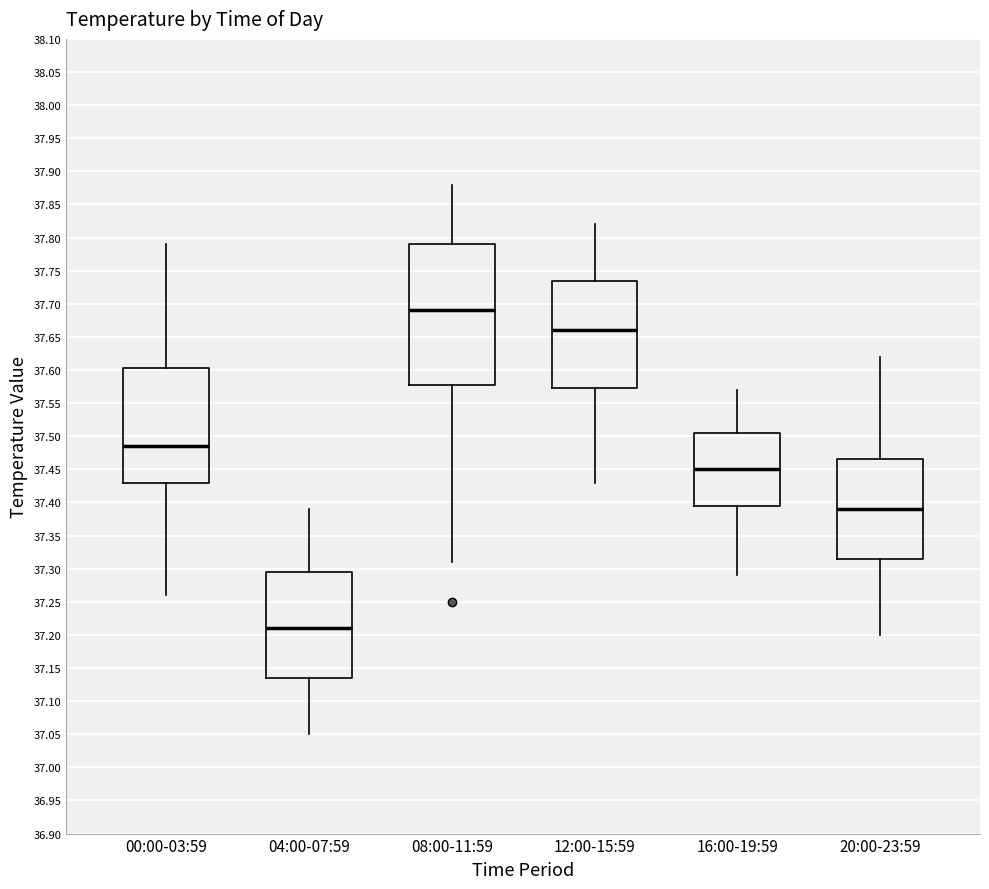

Reading left to right, read every box against the y-axis: the position of its median line, the range the box covers, and the ends of its whiskers. The values are not printed on the chart, so give them approximately, as read against the axis.

00:00-03:59: median 37.485, box 37.430 to 37.605, whiskers 37.260 to 37.790
04:00-07:59: median 37.210, box 37.135 to 37.295, whiskers 37.050 to 37.390
08:00-11:59: median 37.690, box 37.580 to 37.790, whiskers 37.310 to 37.880
12:00-15:59: median 37.660, box 37.575 to 37.735, whiskers 37.430 to 37.820
16:00-19:59: median 37.450, box 37.395 to 37.505, whiskers 37.290 to 37.570
20:00-23:59: median 37.390, box 37.315 to 37.465, whiskers 37.200 to 37.620